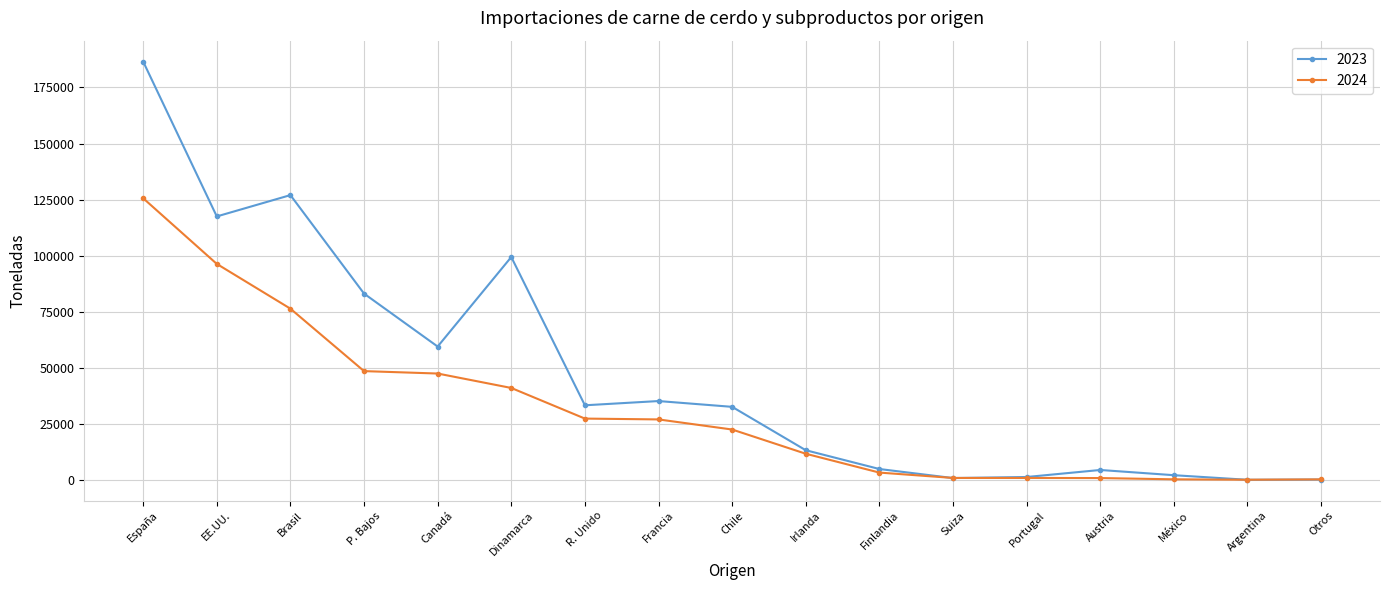

List the series in order of their overall mean, highest first.

2023, 2024